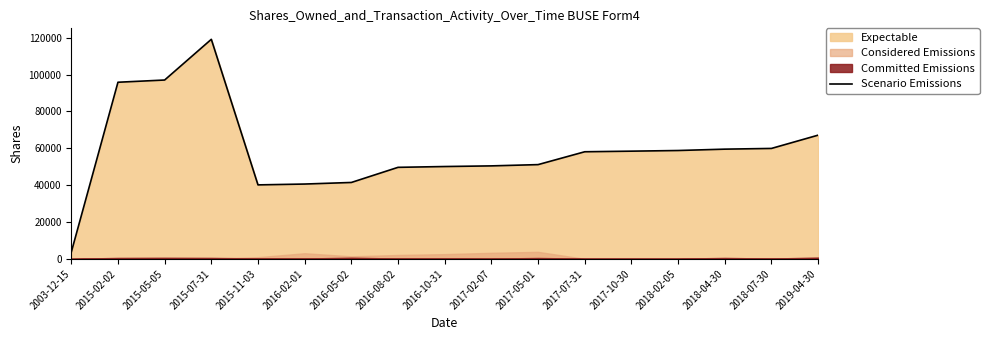

How many values are below 58140?

8